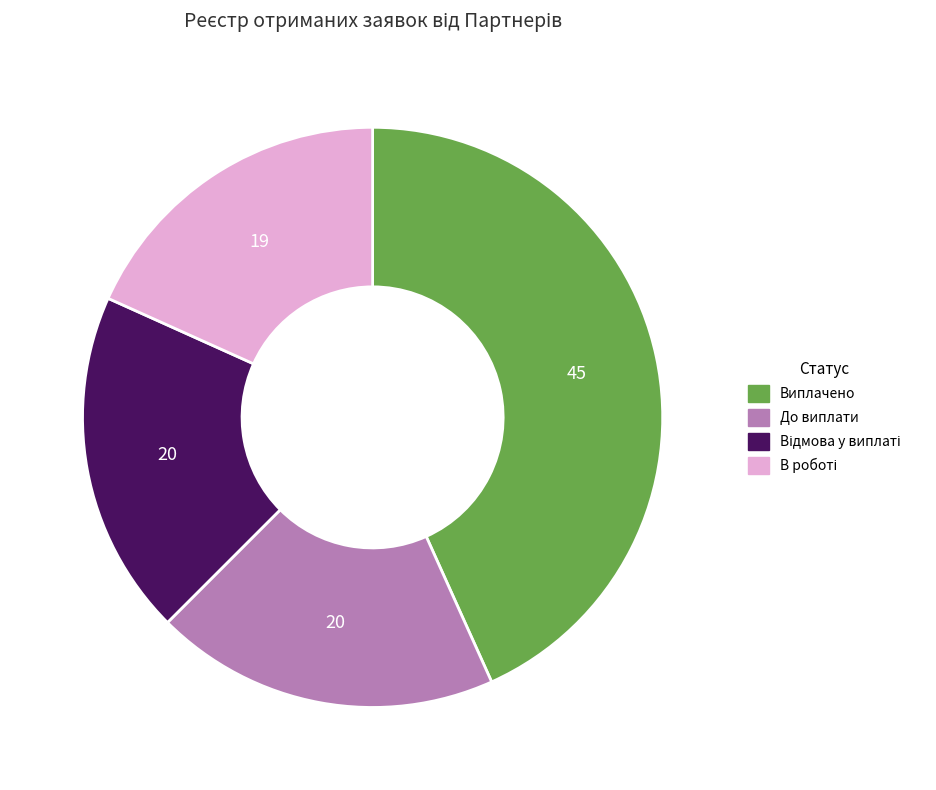

Is there a majority slice in this chart?

No